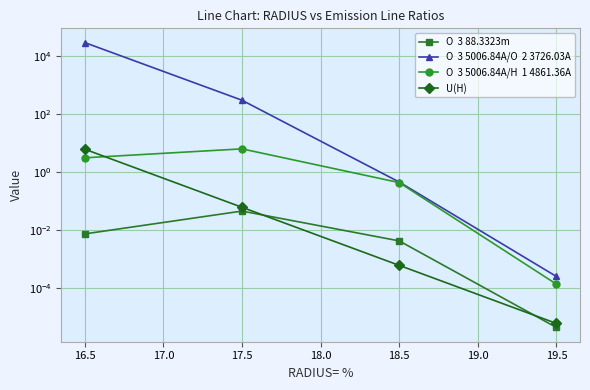

What is the difference between the maximum and minimum values in the U(H) series?

6.1